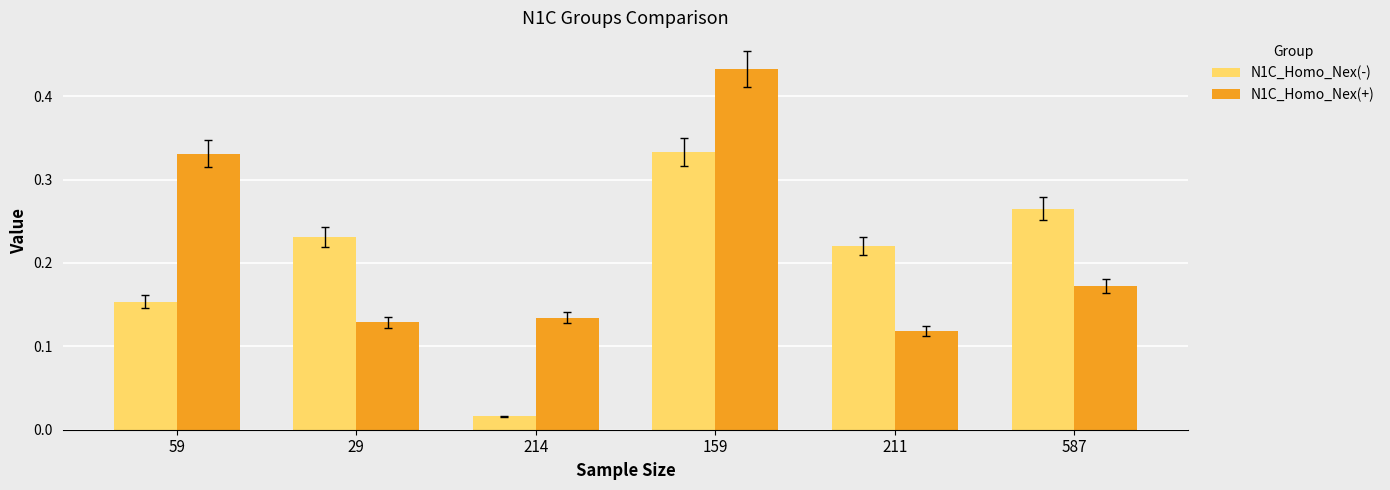

Which category has the highest value across all series?

159